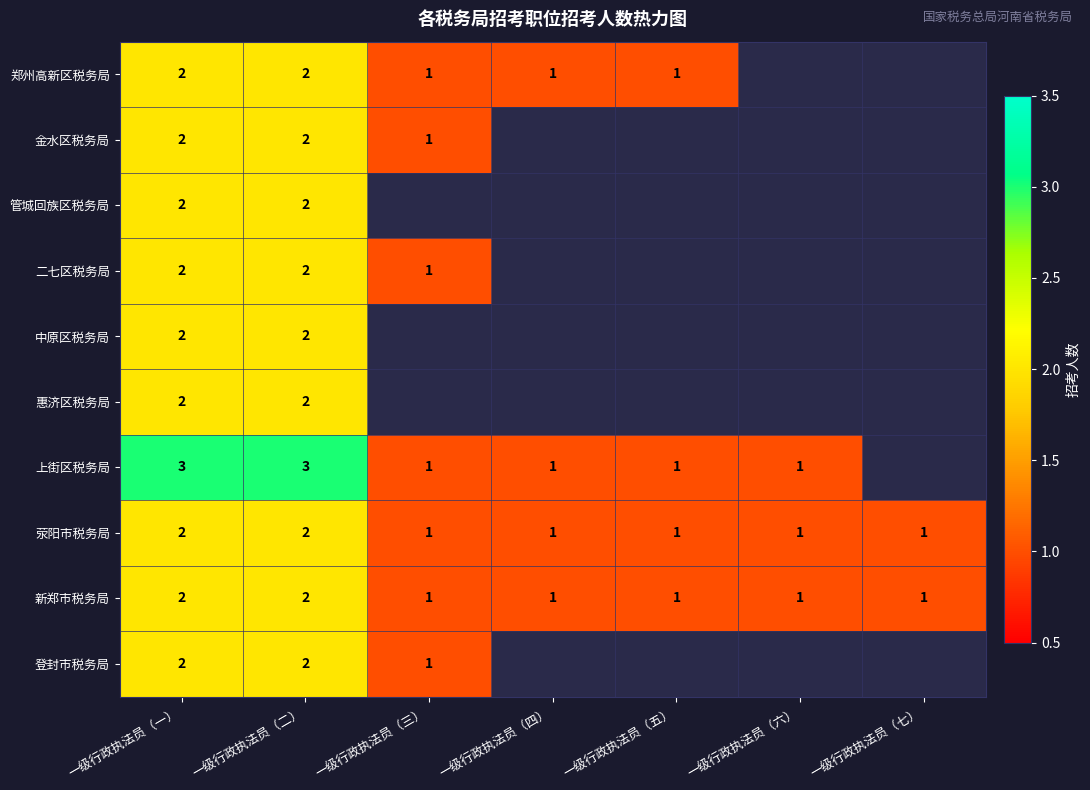

Is it true that 郑州高新区税务局 equals 0 at 一级行政执法员（五）?

False